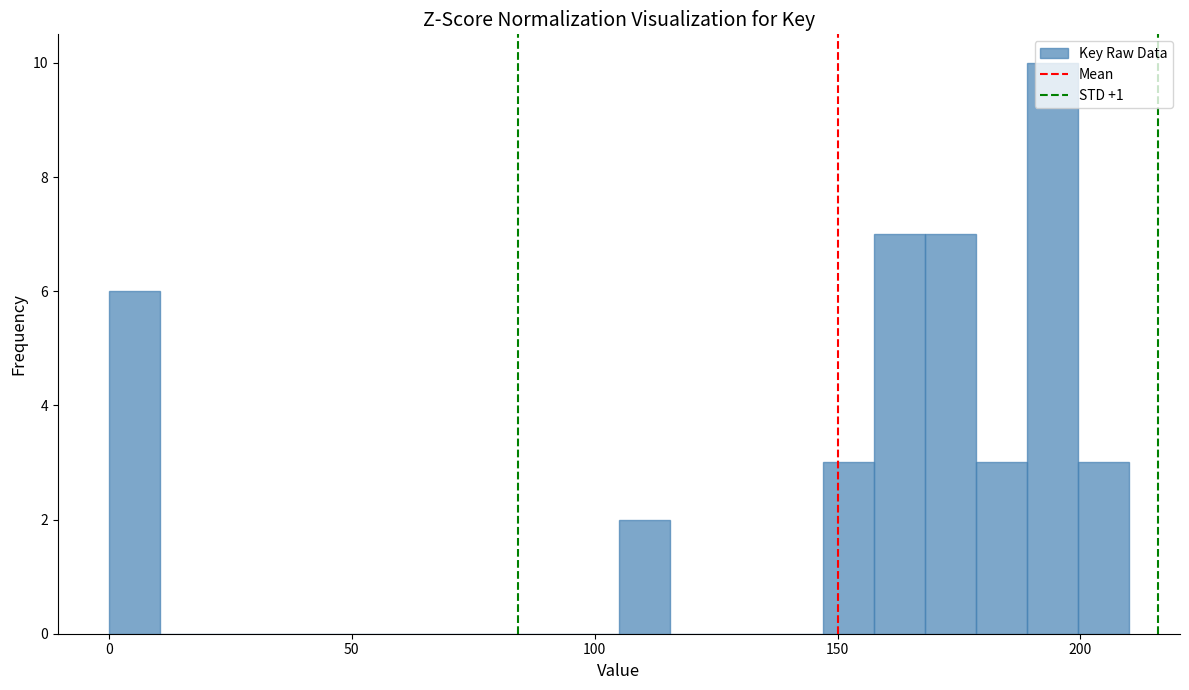

Around what value on the x-axis is the tallest bar? Give the approximate position of its centre, as read against the axis.

195